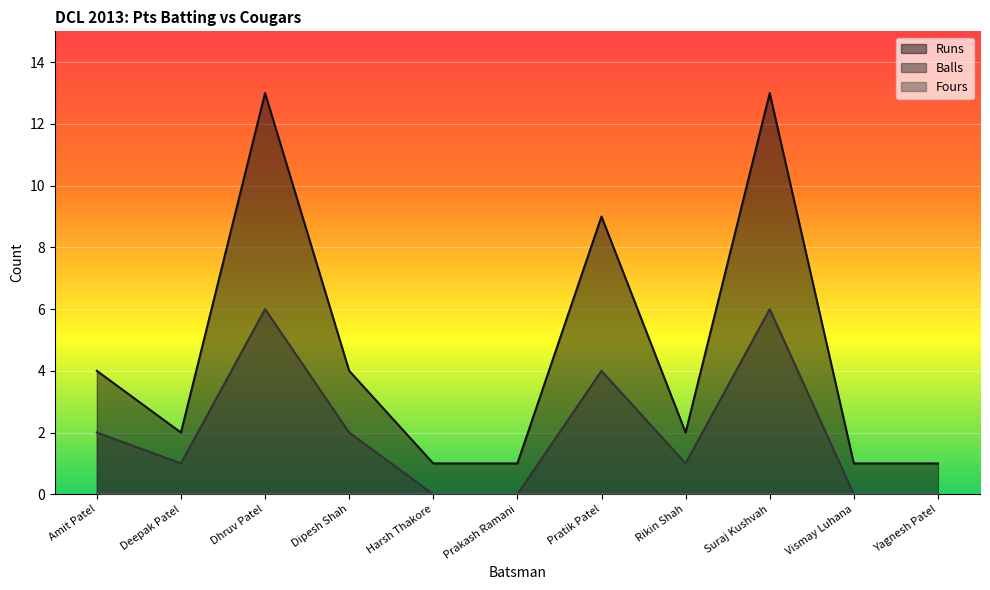

List the labels in order of Balls value, largest first.

Dhruv Patel, Suraj Kushvah, Pratik Patel, Amit Patel, Dipesh Shah, Deepak Patel, Rikin Shah, Harsh Thakore, Prakash Ramani, Vismay Luhana, Yagnesh Patel